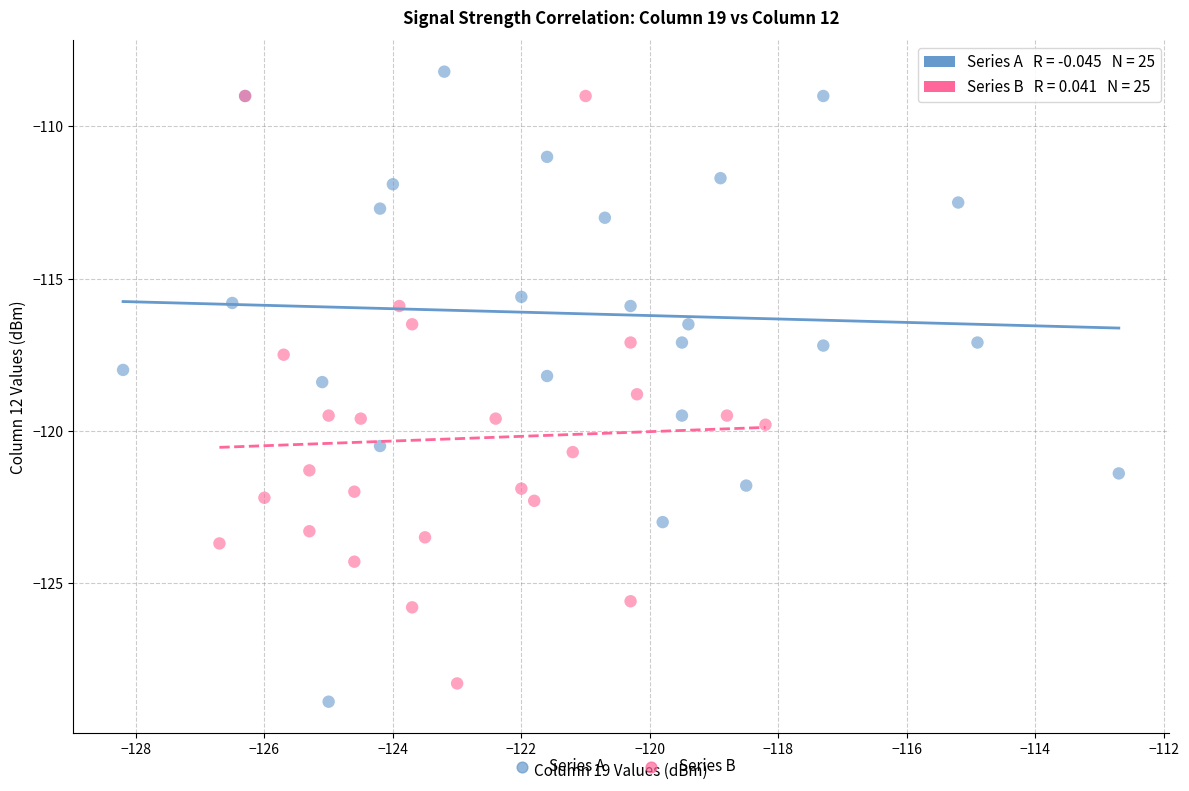

Which series contains the lowest Y value?

Series A